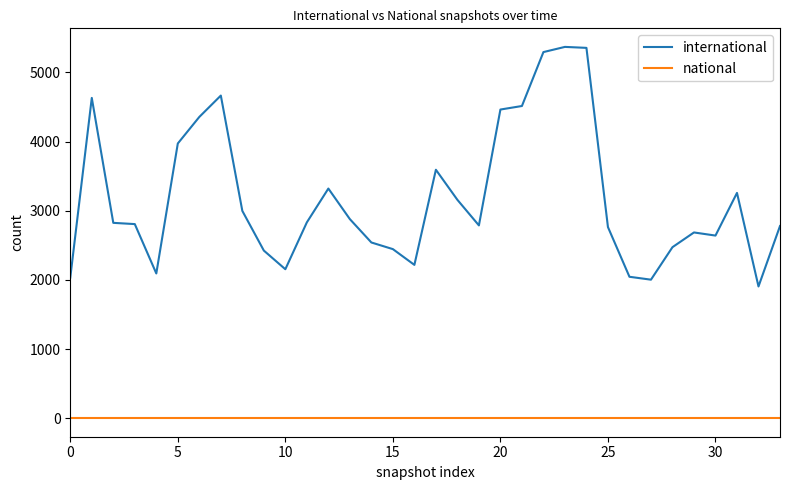

Which series has the largest total across all categories?

international